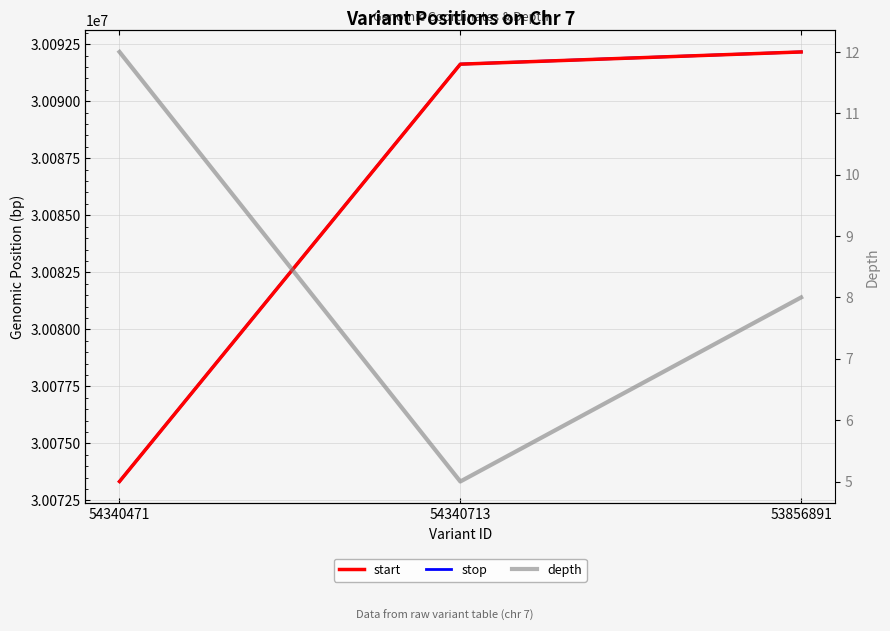

Is it true that depth equals 7 at 54340471?

False